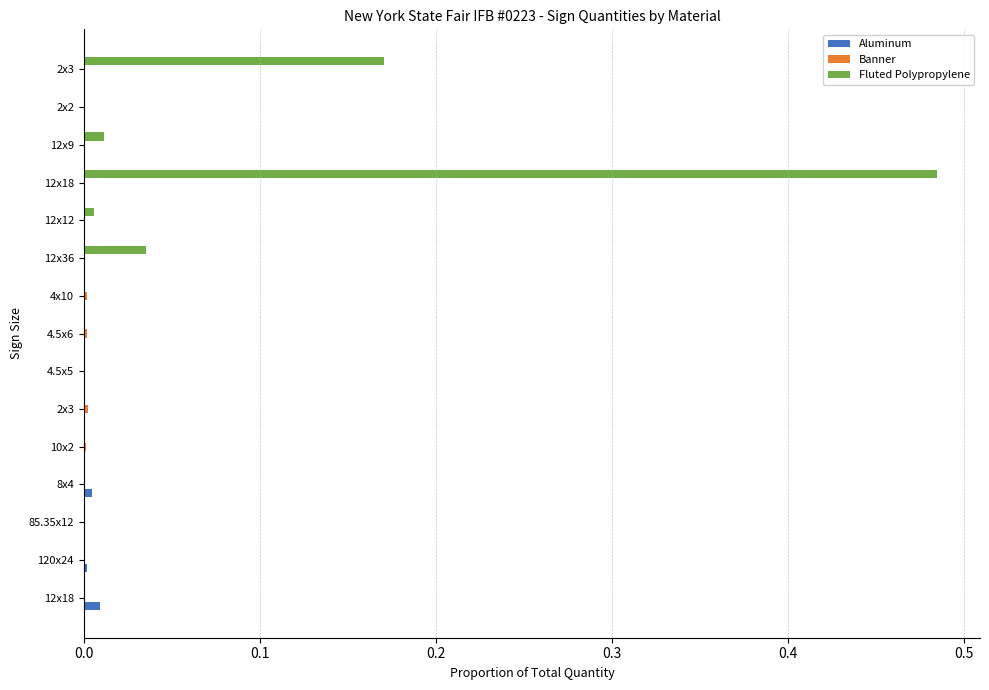

How many values in the Aluminum series exceed 0?

4